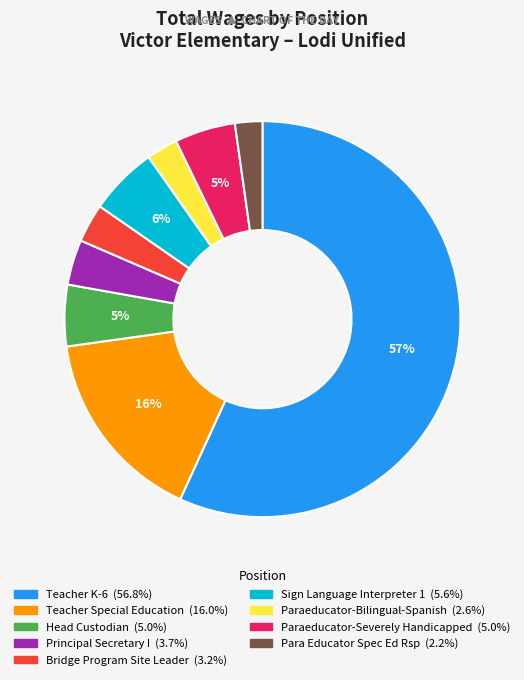

Is it true that Head Custodian is 5% of the pie?

True